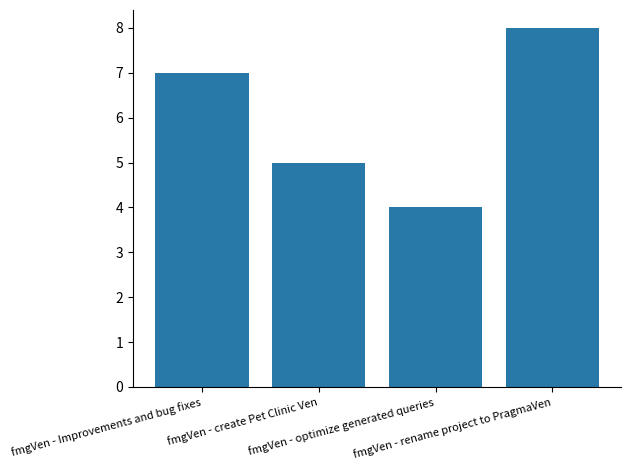

What is the sum of all values?

24